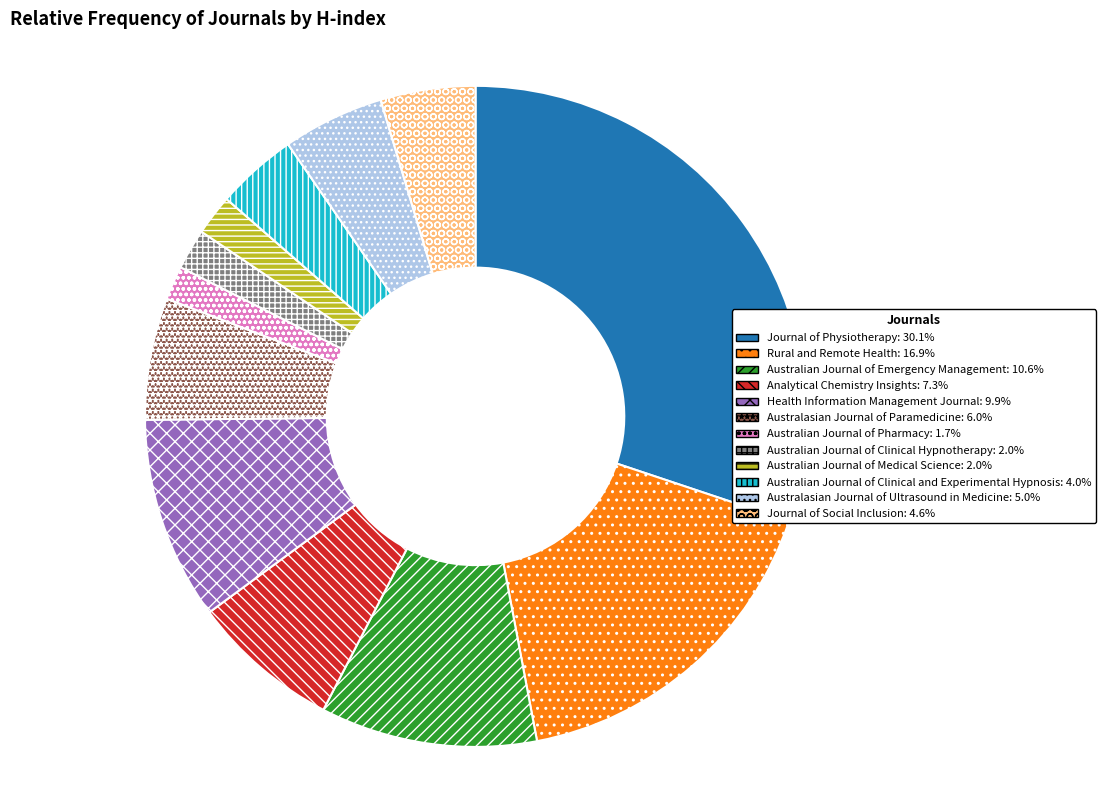

What is the ratio of the value at Journal of Social Inclusion to the value at Australian Journal of Clinical and Experimental Hypnosis?

1.2